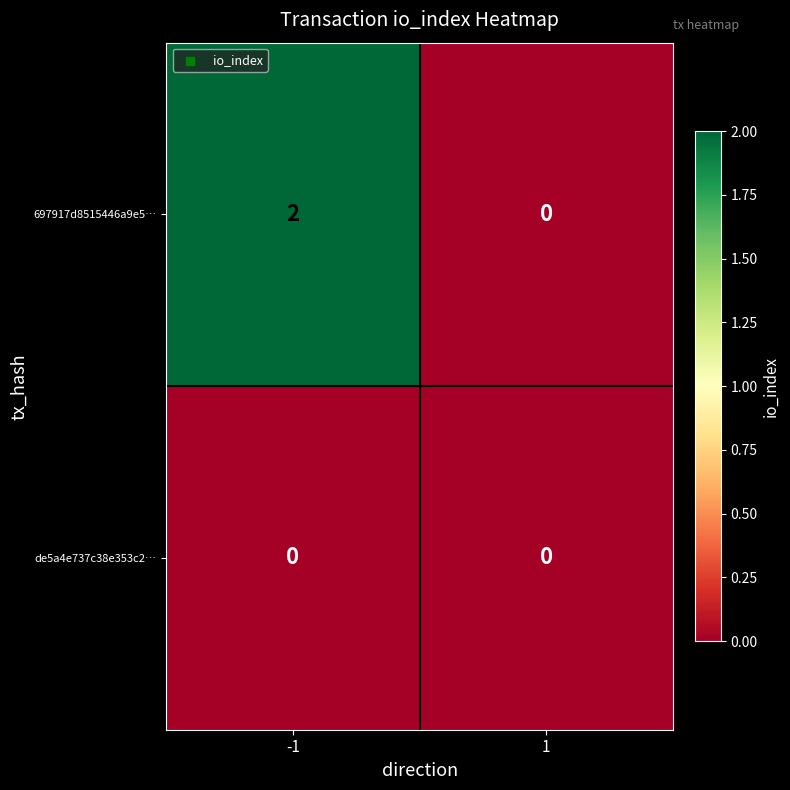

Which series changed the most between -1 and 1?

697917d8515446a9e5…